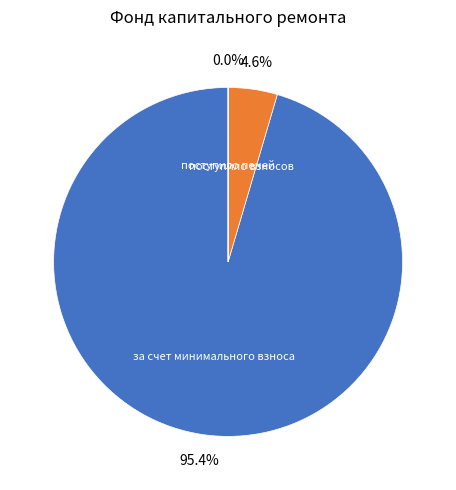

Is there a majority slice in this chart?

Yes